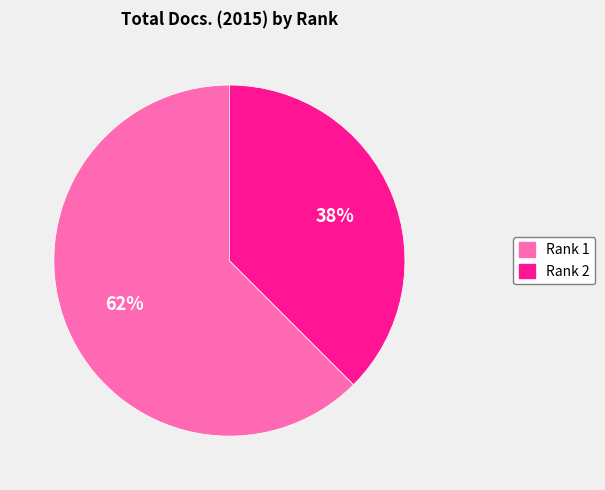

Rank the categories by value from lowest to highest.

Rank 2, Rank 1